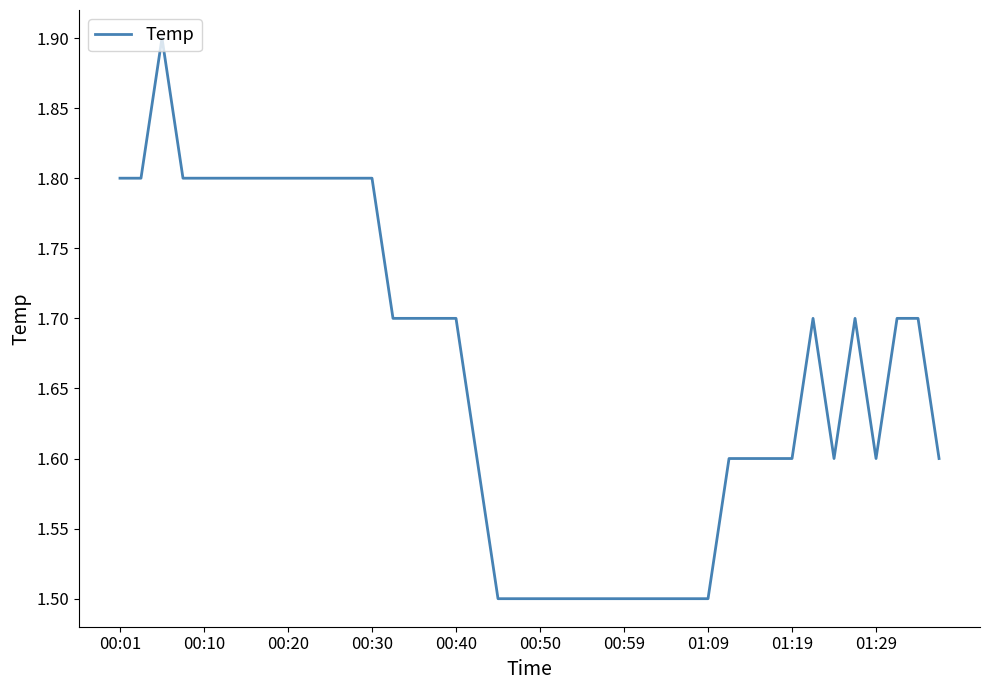

Reading left to right, transcribe all the data shown in this chart.

1.8	1.8	1.9	1.8	1.8	1.8	1.8	1.8	1.8	1.8	1.8	1.8	1.8	1.7	1.7	1.7	1.7	1.6	1.5	1.5	1.5	1.5	1.5	1.5	1.5	1.5	1.5	1.5	1.5	1.6	1.6	1.6	1.6	1.7	1.6	1.7	1.6	1.7	1.7	1.6